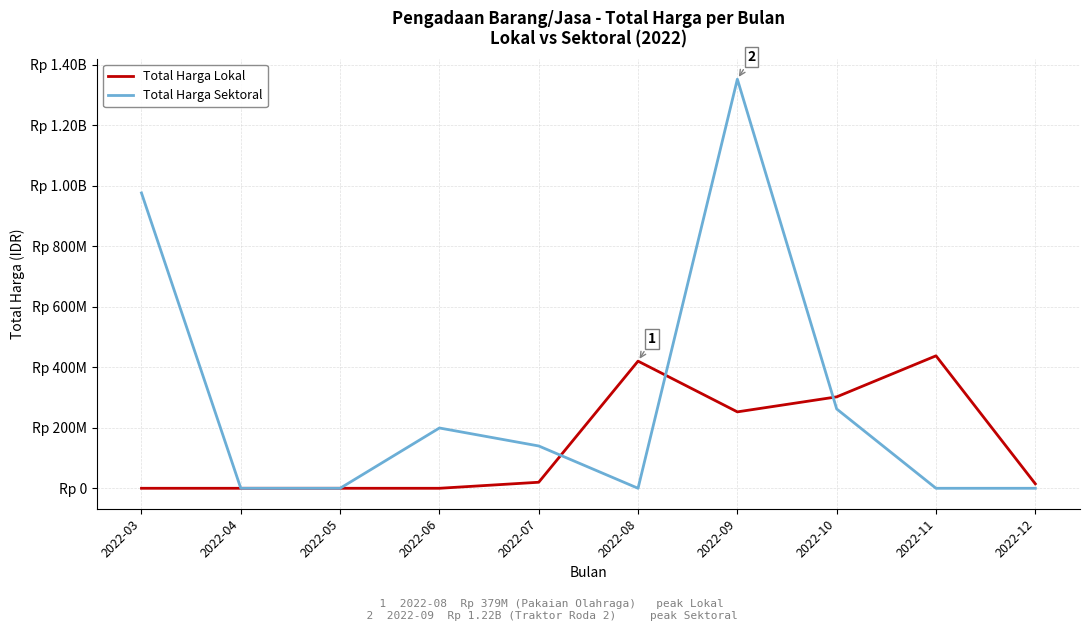

What is the difference between the Total Harga Sektoral values at 2022-04 and 2022-06?

199200000